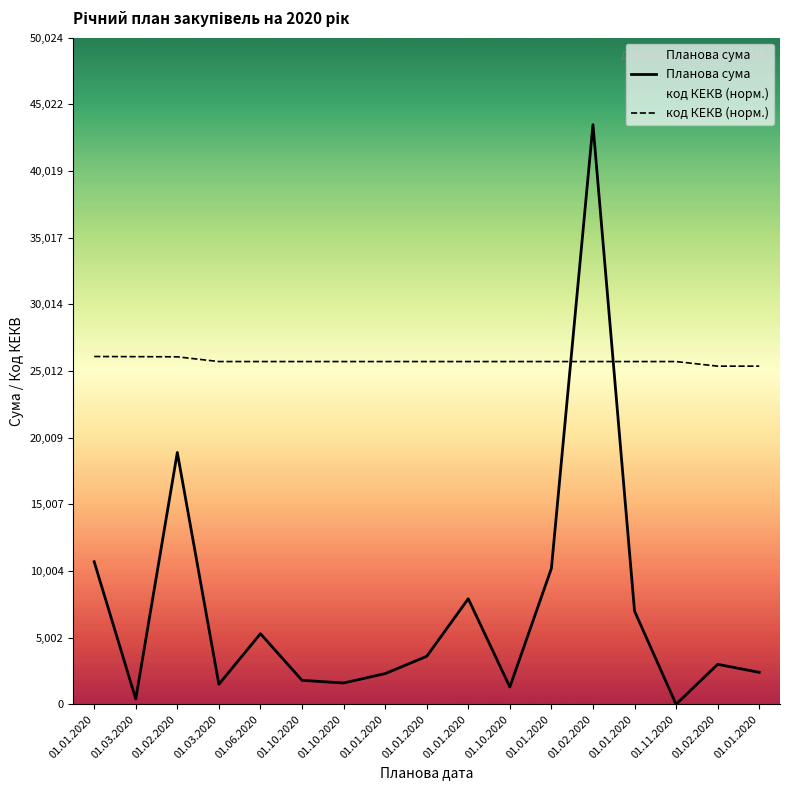

True or false: код КЕКВ (норм.) has more than 0 points higher than both neighbors.

False